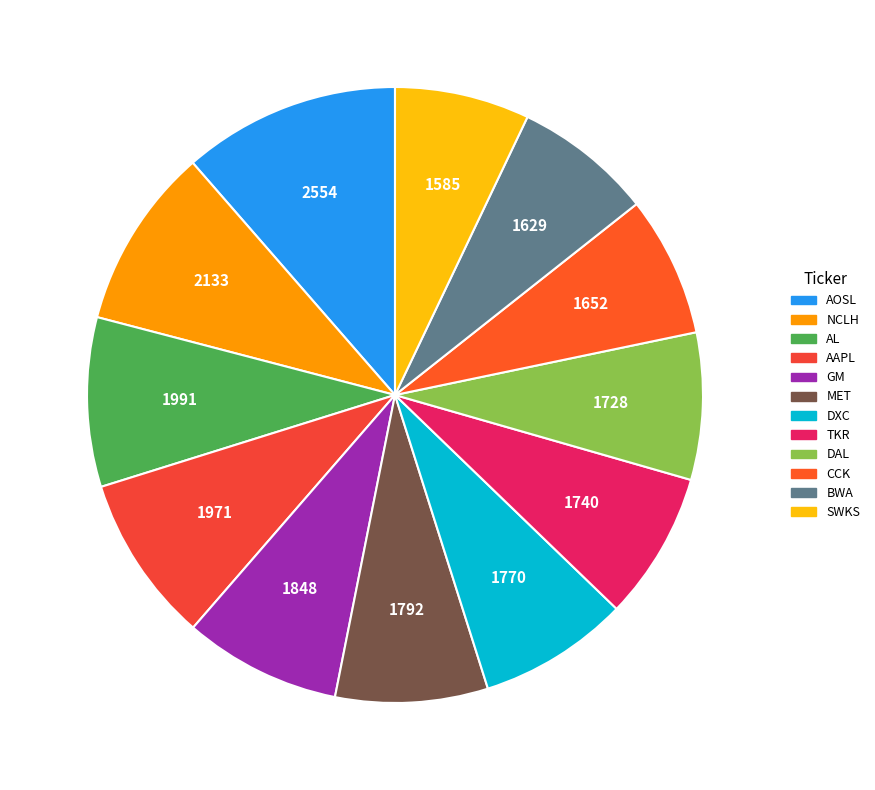

To the nearest percent, what is the combined percentage of MET and TKR?

16%